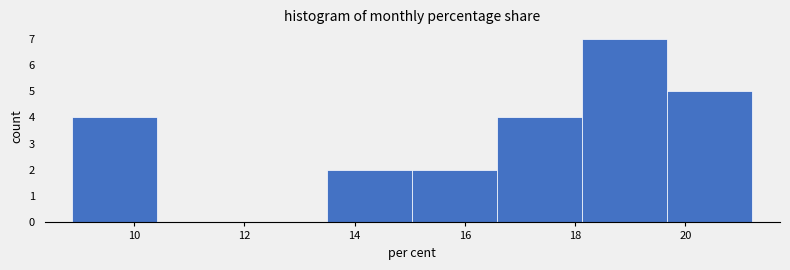

Reading left to right, list every bar in this chart as the range it spans on the x-axis followed by its height. Neither the bar edges nor the heights are printed on the chart, so give them approximately, as read against the axes.

8.8 to 10.4: 4
10.4 to 12.0: 0
12.0 to 13.6: 0
13.6 to 15.0: 2
15.0 to 16.6: 2
16.6 to 18.2: 4
18.2 to 19.6: 7
19.6 to 21.2: 5